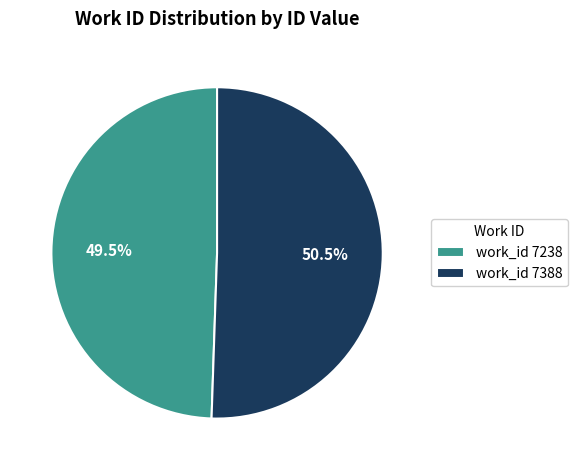

Which category accounts for the majority?

work_id 7388